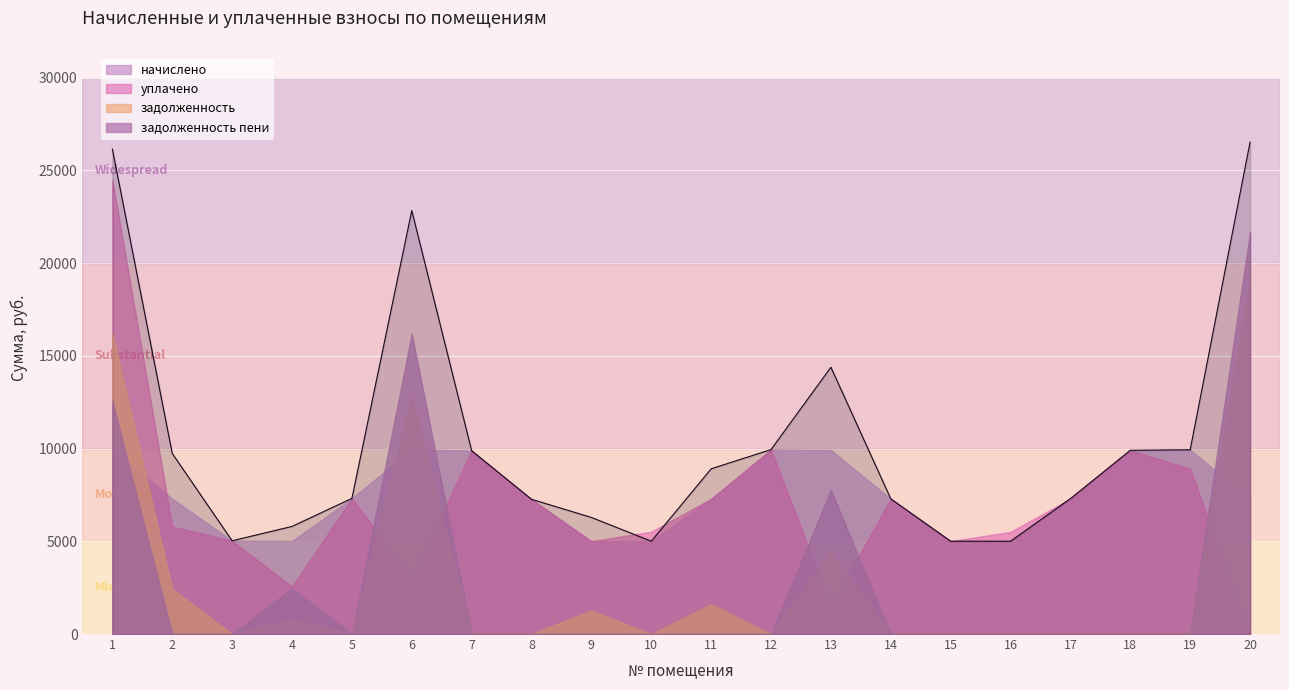

What is the difference between the highest and lowest values at 16?

5510.3